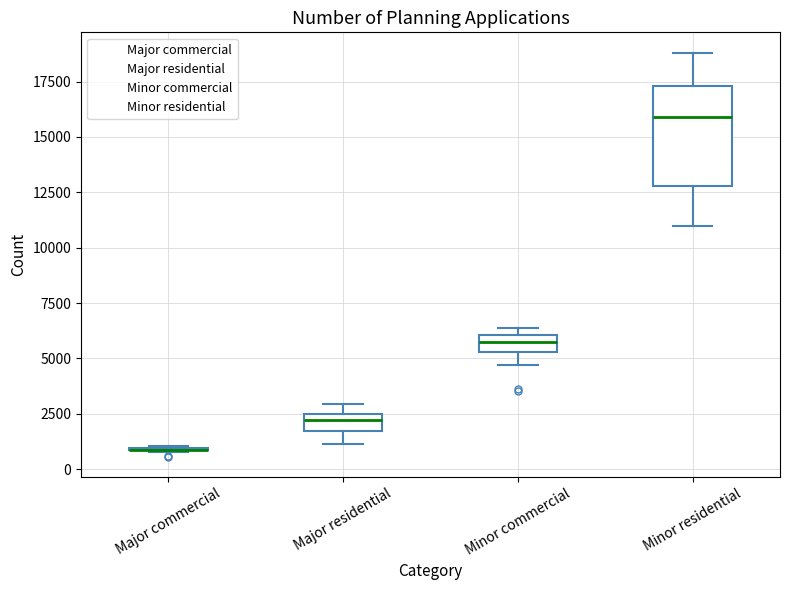

Comparing the boxes themselves (not the whiskers), which one is the tallest?

Minor residential